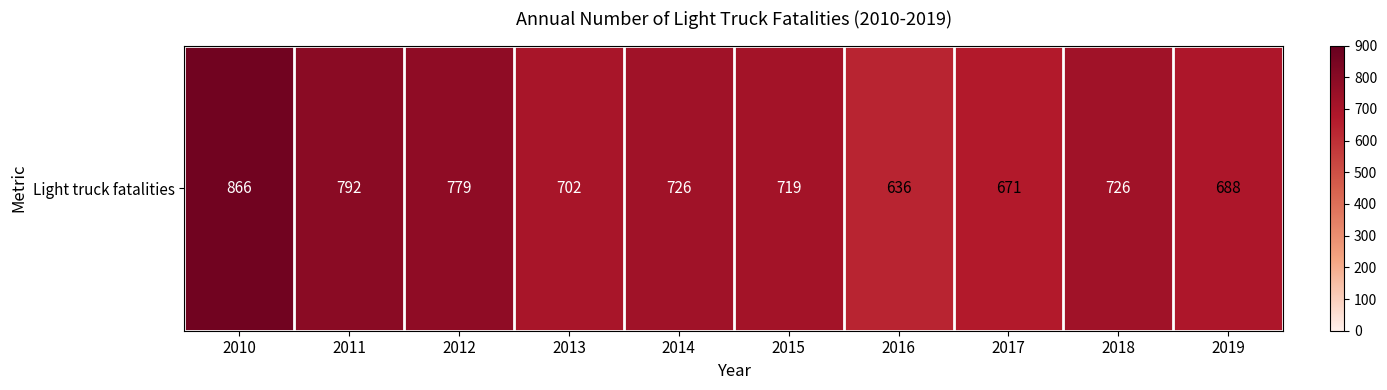

True or false: the data shows 702 at 2013.

True